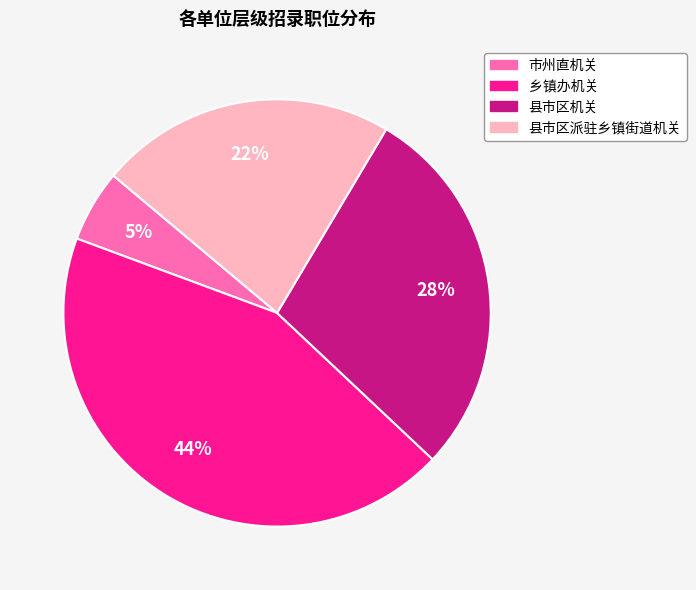

Is the sum of 县市区派驻乡镇街道机关 and 市州直机关 greater than half?

No